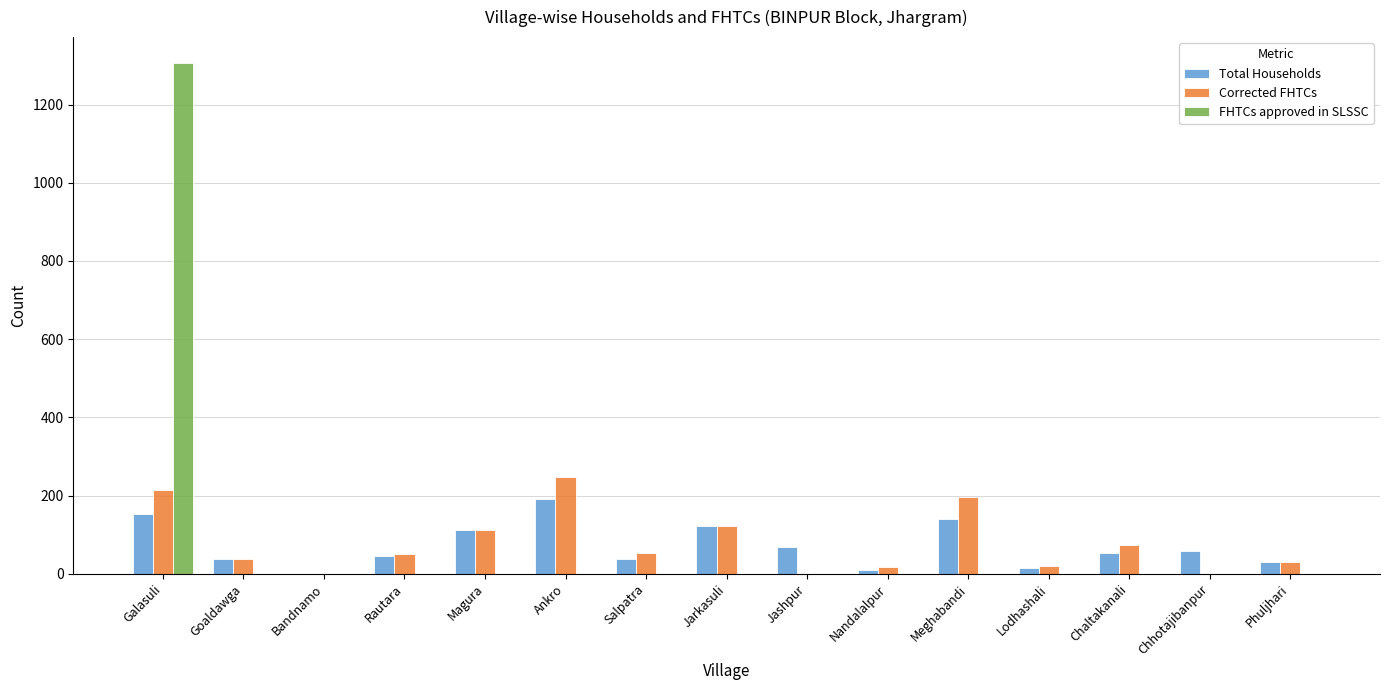

What is the sum of all Corrected FHTCs values?

1175